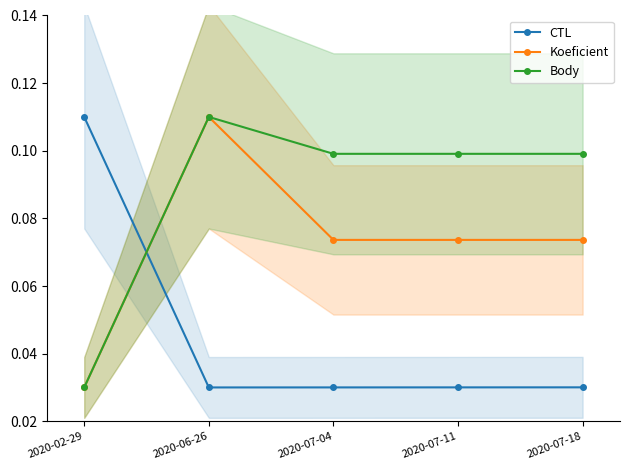

Is this an area chart (filled region under the line)?

No